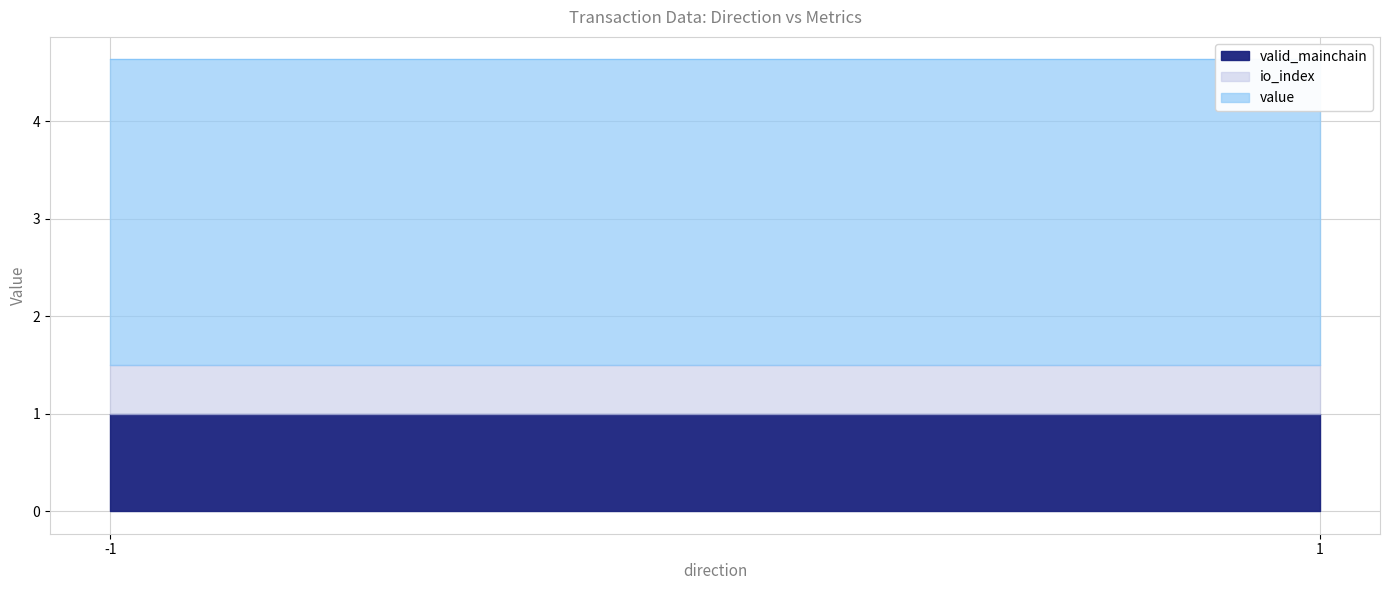

Which has a higher value, 1 or -1?

1